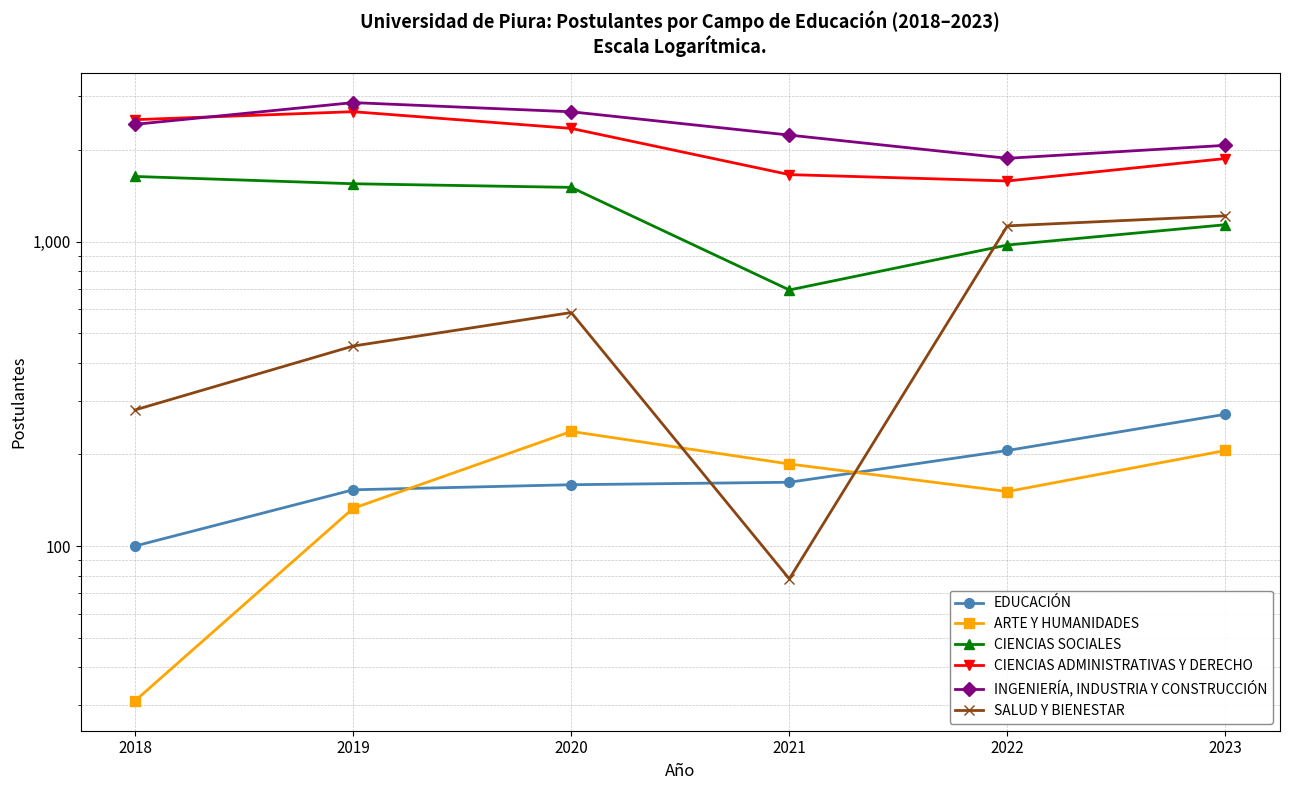

What is the maximum value for ARTE Y HUMANIDADES?

238